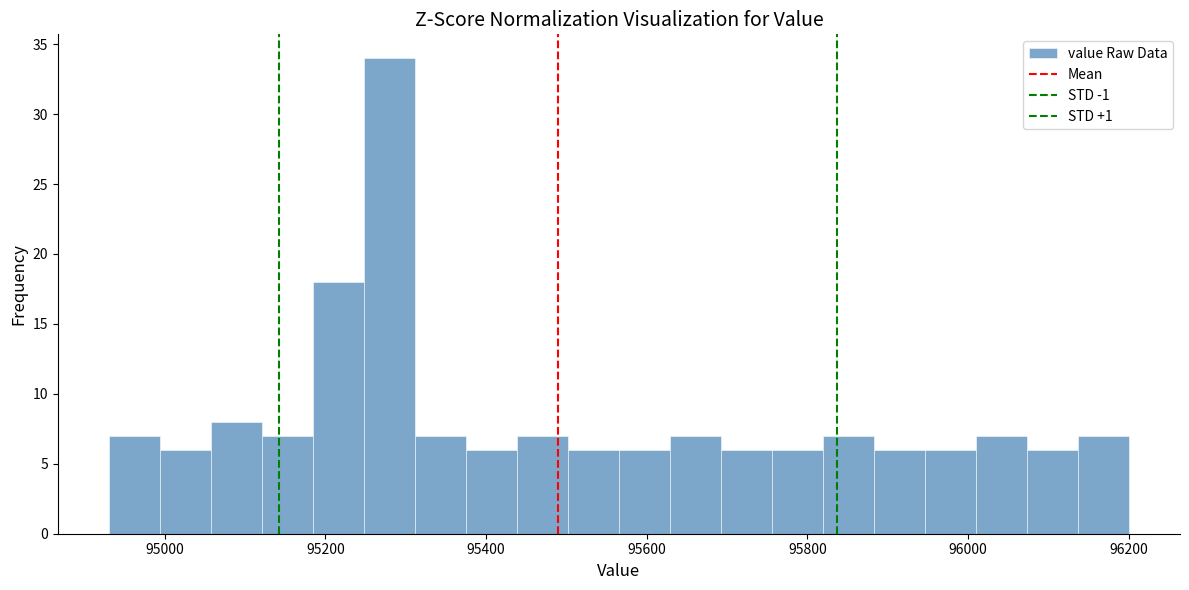

Read against the x-axis, roughly where is the centre of the tallest bar?

95280